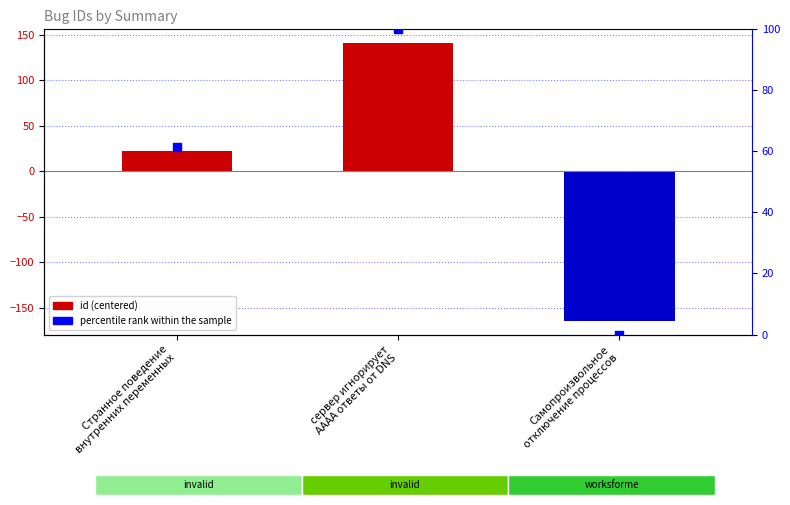

What is the change in value from Странное поведение
внутренних переменных to Самопроизвольное
отключение процессов?

-61.3